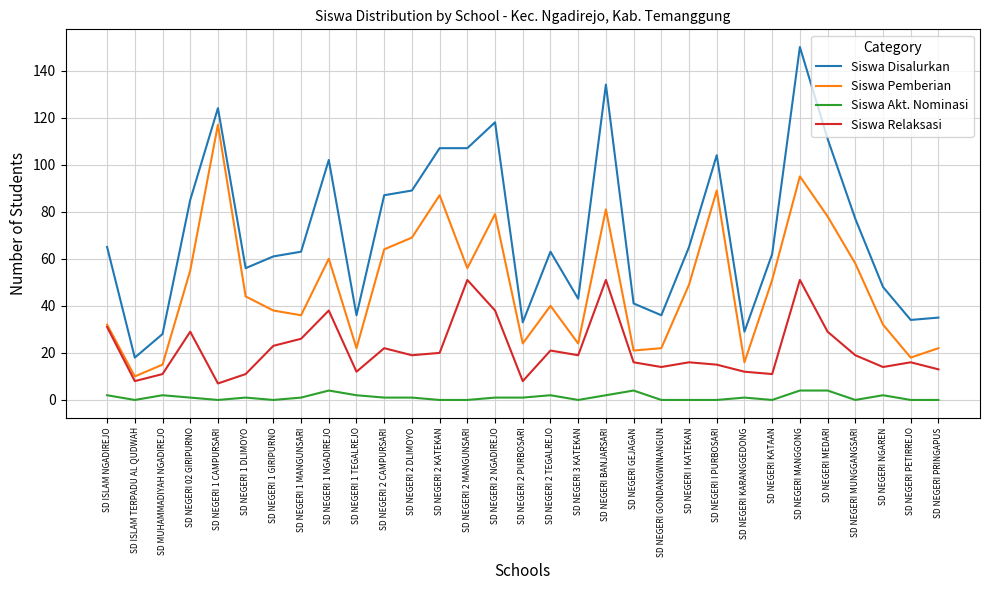

Reading left to right, what are all the values shown in this chart?

Siswa Disalurkan: SD ISLAM NGADIREJO=65	SD ISLAM TERPADU AL QUDWAH=18	SD MUHAMMADIYAH NGADIREJO=28	SD NEGERI 02 GIRIPURNO=85	SD NEGERI 1 CAMPURSARI=124	SD NEGERI 1 DLIMOYO=56	SD NEGERI 1 GIRIPURNO=61	SD NEGERI 1 MANGUNSARI=63	SD NEGERI 1 NGADIREJO=102	SD NEGERI 1 TEGALREJO=36	SD NEGERI 2 CAMPURSARI=87	SD NEGERI 2 DLIMOYO=89	SD NEGERI 2 KATEKAN=107	SD NEGERI 2 MANGUNSARI=107	SD NEGERI 2 NGADIREJO=118	SD NEGERI 2 PURBOSARI=33	SD NEGERI 2 TEGALREJO=63	SD NEGERI 3 KATEKAN=43	SD NEGERI BANJARSARI=134	SD NEGERI GEJAGAN=41	SD NEGERI GONDANGWINANGUN=36	SD NEGERI I KATEKAN=65	SD NEGERI I PURBOSARI=104	SD NEGERI KARANGGEDONG=29	SD NEGERI KATAAN=62	SD NEGERI MANGGONG=150	SD NEGERI MEDARI=111	SD NEGERI MUNGGANGSARI=77	SD NEGERI NGAREN=48	SD NEGERI PETIRREJO=34	SD NEGERI PRINGAPUS=35
Siswa Pemberian: SD ISLAM NGADIREJO=32	SD ISLAM TERPADU AL QUDWAH=10	SD MUHAMMADIYAH NGADIREJO=15	SD NEGERI 02 GIRIPURNO=55	SD NEGERI 1 CAMPURSARI=117	SD NEGERI 1 DLIMOYO=44	SD NEGERI 1 GIRIPURNO=38	SD NEGERI 1 MANGUNSARI=36	SD NEGERI 1 NGADIREJO=60	SD NEGERI 1 TEGALREJO=22	SD NEGERI 2 CAMPURSARI=64	SD NEGERI 2 DLIMOYO=69	SD NEGERI 2 KATEKAN=87	SD NEGERI 2 MANGUNSARI=56	SD NEGERI 2 NGADIREJO=79	SD NEGERI 2 PURBOSARI=24	SD NEGERI 2 TEGALREJO=40	SD NEGERI 3 KATEKAN=24	SD NEGERI BANJARSARI=81	SD NEGERI GEJAGAN=21	SD NEGERI GONDANGWINANGUN=22	SD NEGERI I KATEKAN=49	SD NEGERI I PURBOSARI=89	SD NEGERI KARANGGEDONG=16	SD NEGERI KATAAN=51	SD NEGERI MANGGONG=95	SD NEGERI MEDARI=78	SD NEGERI MUNGGANGSARI=58	SD NEGERI NGAREN=32	SD NEGERI PETIRREJO=18	SD NEGERI PRINGAPUS=22
Siswa Akt. Nominasi: SD ISLAM NGADIREJO=2	SD ISLAM TERPADU AL QUDWAH=0	SD MUHAMMADIYAH NGADIREJO=2	SD NEGERI 02 GIRIPURNO=1	SD NEGERI 1 CAMPURSARI=0	SD NEGERI 1 DLIMOYO=1	SD NEGERI 1 GIRIPURNO=0	SD NEGERI 1 MANGUNSARI=1	SD NEGERI 1 NGADIREJO=4	SD NEGERI 1 TEGALREJO=2	SD NEGERI 2 CAMPURSARI=1	SD NEGERI 2 DLIMOYO=1	SD NEGERI 2 KATEKAN=0	SD NEGERI 2 MANGUNSARI=0	SD NEGERI 2 NGADIREJO=1	SD NEGERI 2 PURBOSARI=1	SD NEGERI 2 TEGALREJO=2	SD NEGERI 3 KATEKAN=0	SD NEGERI BANJARSARI=2	SD NEGERI GEJAGAN=4	SD NEGERI GONDANGWINANGUN=0	SD NEGERI I KATEKAN=0	SD NEGERI I PURBOSARI=0	SD NEGERI KARANGGEDONG=1	SD NEGERI KATAAN=0	SD NEGERI MANGGONG=4	SD NEGERI MEDARI=4	SD NEGERI MUNGGANGSARI=0	SD NEGERI NGAREN=2	SD NEGERI PETIRREJO=0	SD NEGERI PRINGAPUS=0
Siswa Relaksasi: SD ISLAM NGADIREJO=31	SD ISLAM TERPADU AL QUDWAH=8	SD MUHAMMADIYAH NGADIREJO=11	SD NEGERI 02 GIRIPURNO=29	SD NEGERI 1 CAMPURSARI=7	SD NEGERI 1 DLIMOYO=11	SD NEGERI 1 GIRIPURNO=23	SD NEGERI 1 MANGUNSARI=26	SD NEGERI 1 NGADIREJO=38	SD NEGERI 1 TEGALREJO=12	SD NEGERI 2 CAMPURSARI=22	SD NEGERI 2 DLIMOYO=19	SD NEGERI 2 KATEKAN=20	SD NEGERI 2 MANGUNSARI=51	SD NEGERI 2 NGADIREJO=38	SD NEGERI 2 PURBOSARI=8	SD NEGERI 2 TEGALREJO=21	SD NEGERI 3 KATEKAN=19	SD NEGERI BANJARSARI=51	SD NEGERI GEJAGAN=16	SD NEGERI GONDANGWINANGUN=14	SD NEGERI I KATEKAN=16	SD NEGERI I PURBOSARI=15	SD NEGERI KARANGGEDONG=12	SD NEGERI KATAAN=11	SD NEGERI MANGGONG=51	SD NEGERI MEDARI=29	SD NEGERI MUNGGANGSARI=19	SD NEGERI NGAREN=14	SD NEGERI PETIRREJO=16	SD NEGERI PRINGAPUS=13